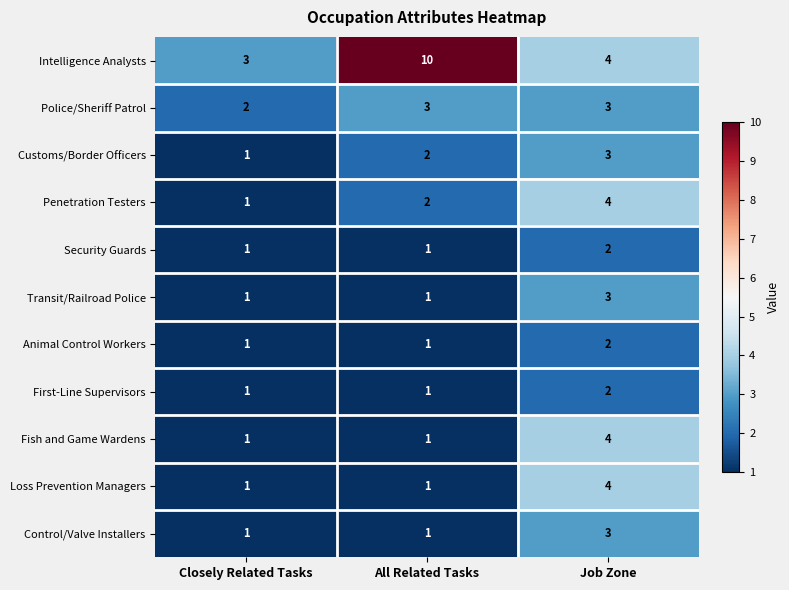

How many Control/Valve Installers values are between 1 and 3?

3